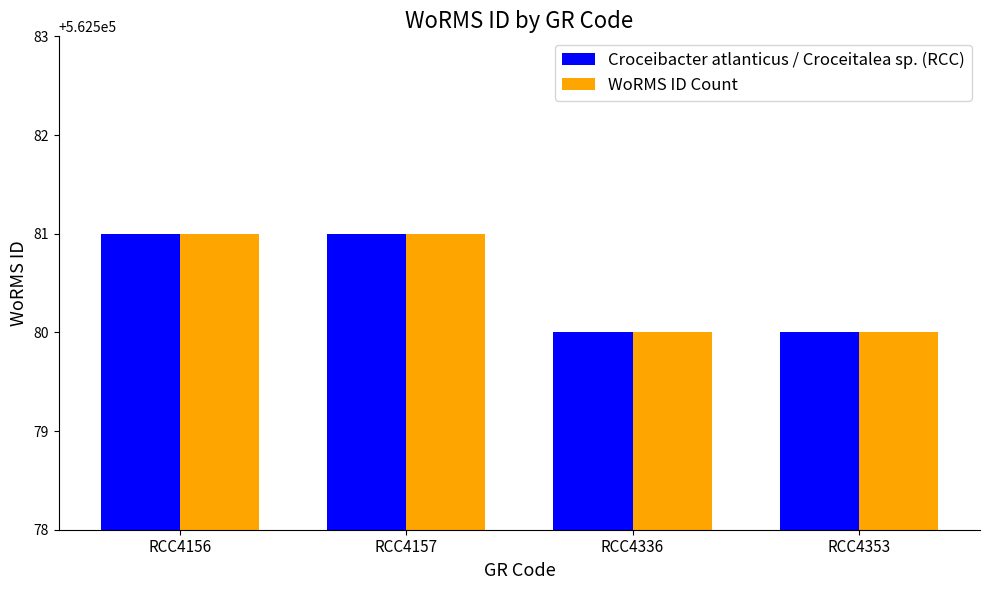

What is the total value across all series at RCC4157?

1125162